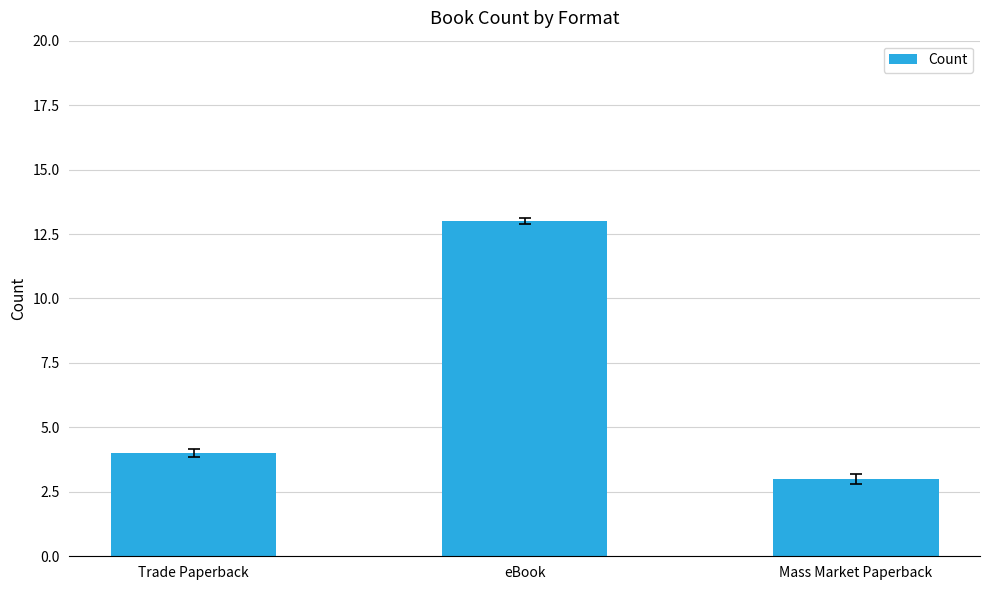

The value at Trade Paperback is 4. True or false?

True